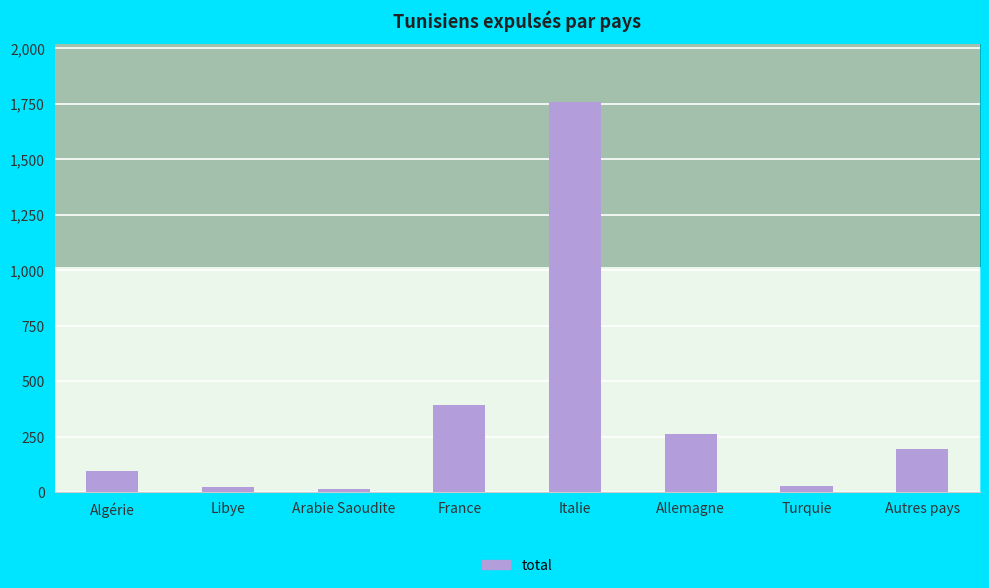

What position from the left is Turquie?

7